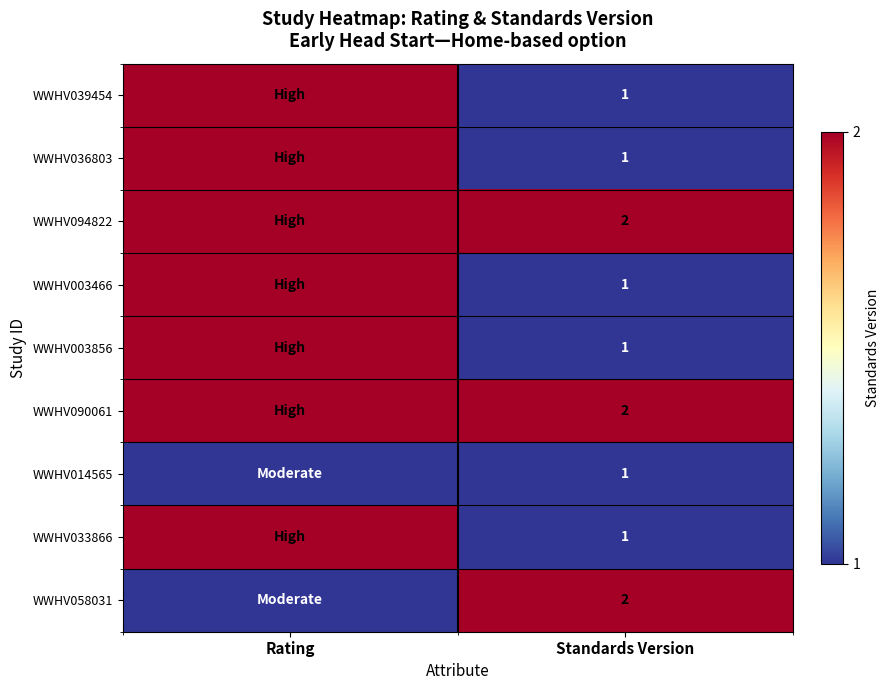

True or false: WWHV039454 has a value of 2 at Standards Version.

False